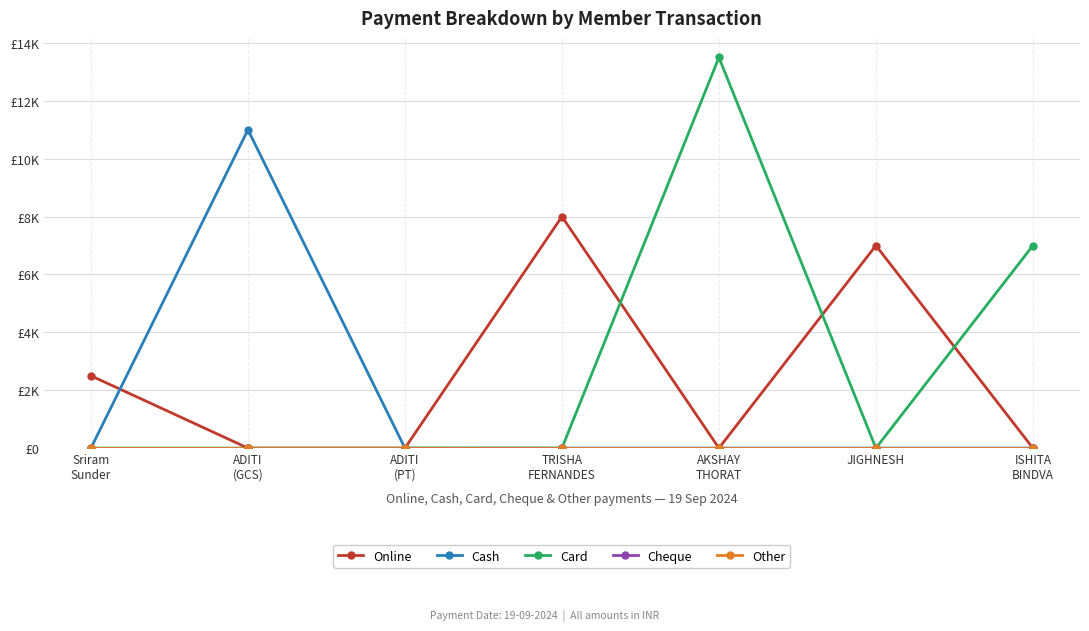

True or false: Online has a value of 7000 at JIGHNESH.

True